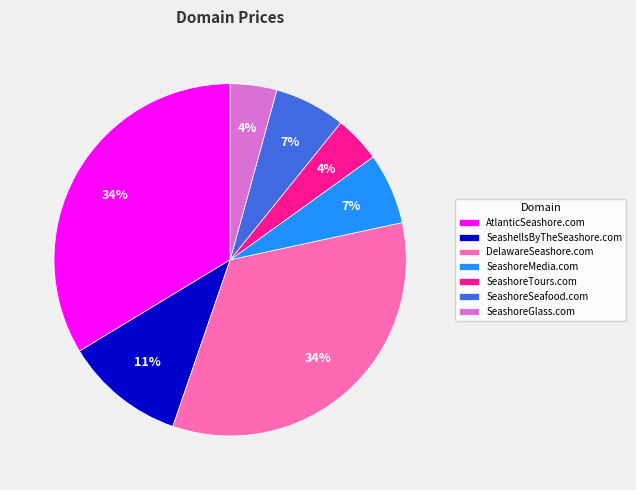

To the nearest percent, what is the average slice percentage?

14%